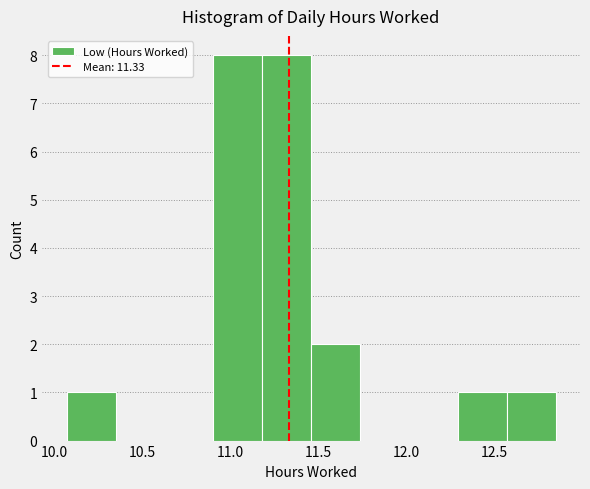

Reading left to right, transcribe this chart: for each bar, give the range it covers on the x-axis and its height. Neither the bar edges nor the heights are printed on the chart, so give them approximately, as read against the axes.

10.05 to 10.35: 1
10.35 to 10.65: 0
10.65 to 10.90: 0
10.90 to 11.20: 8
11.20 to 11.45: 8
11.45 to 11.75: 2
11.75 to 12.00: 0
12.00 to 12.30: 0
12.30 to 12.55: 1
12.55 to 12.85: 1